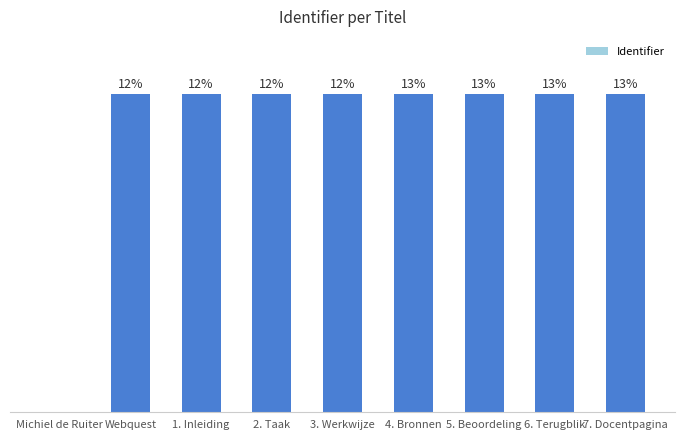

Are the bars horizontal?

No